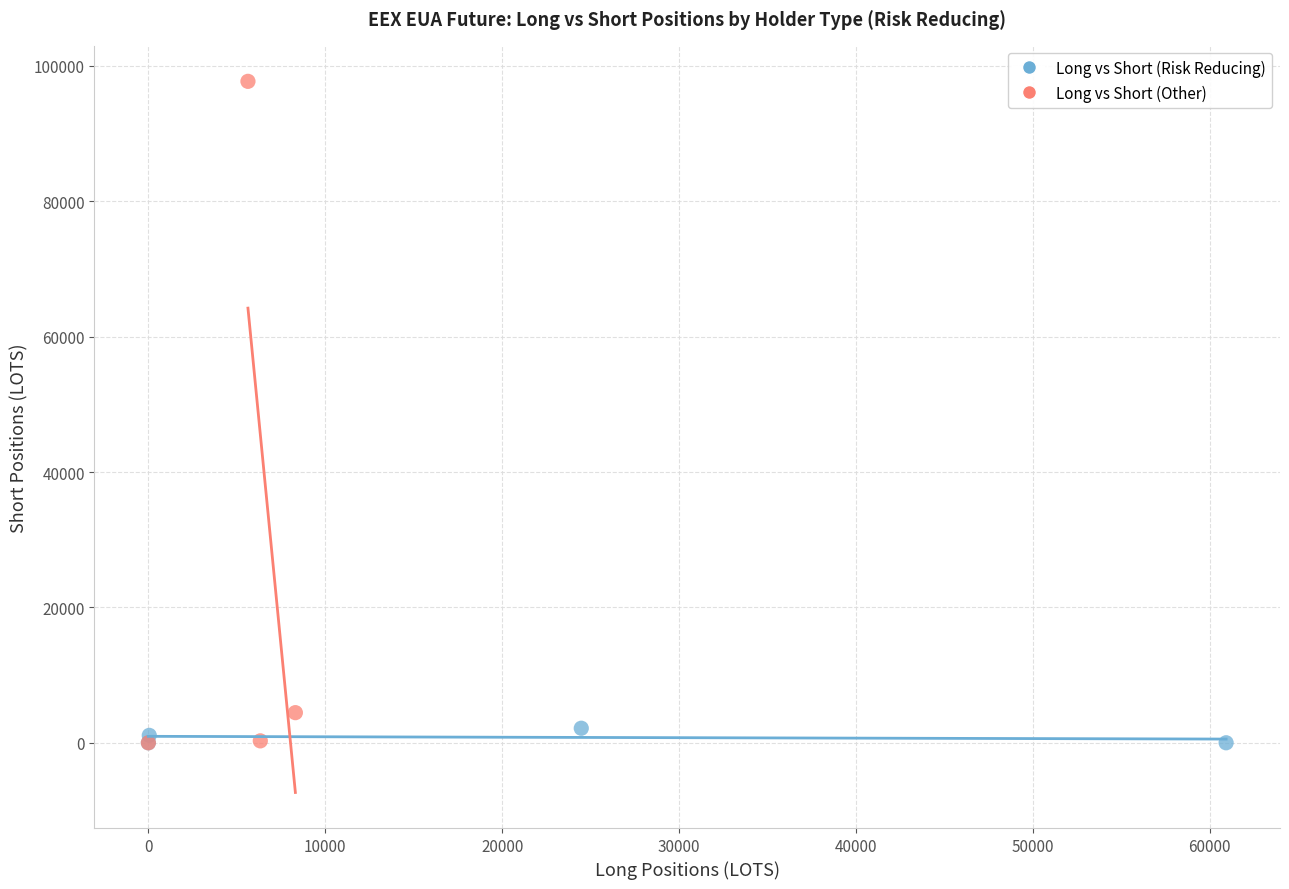

Which series reaches the maximum Y coordinate?

Long vs Short (Other)